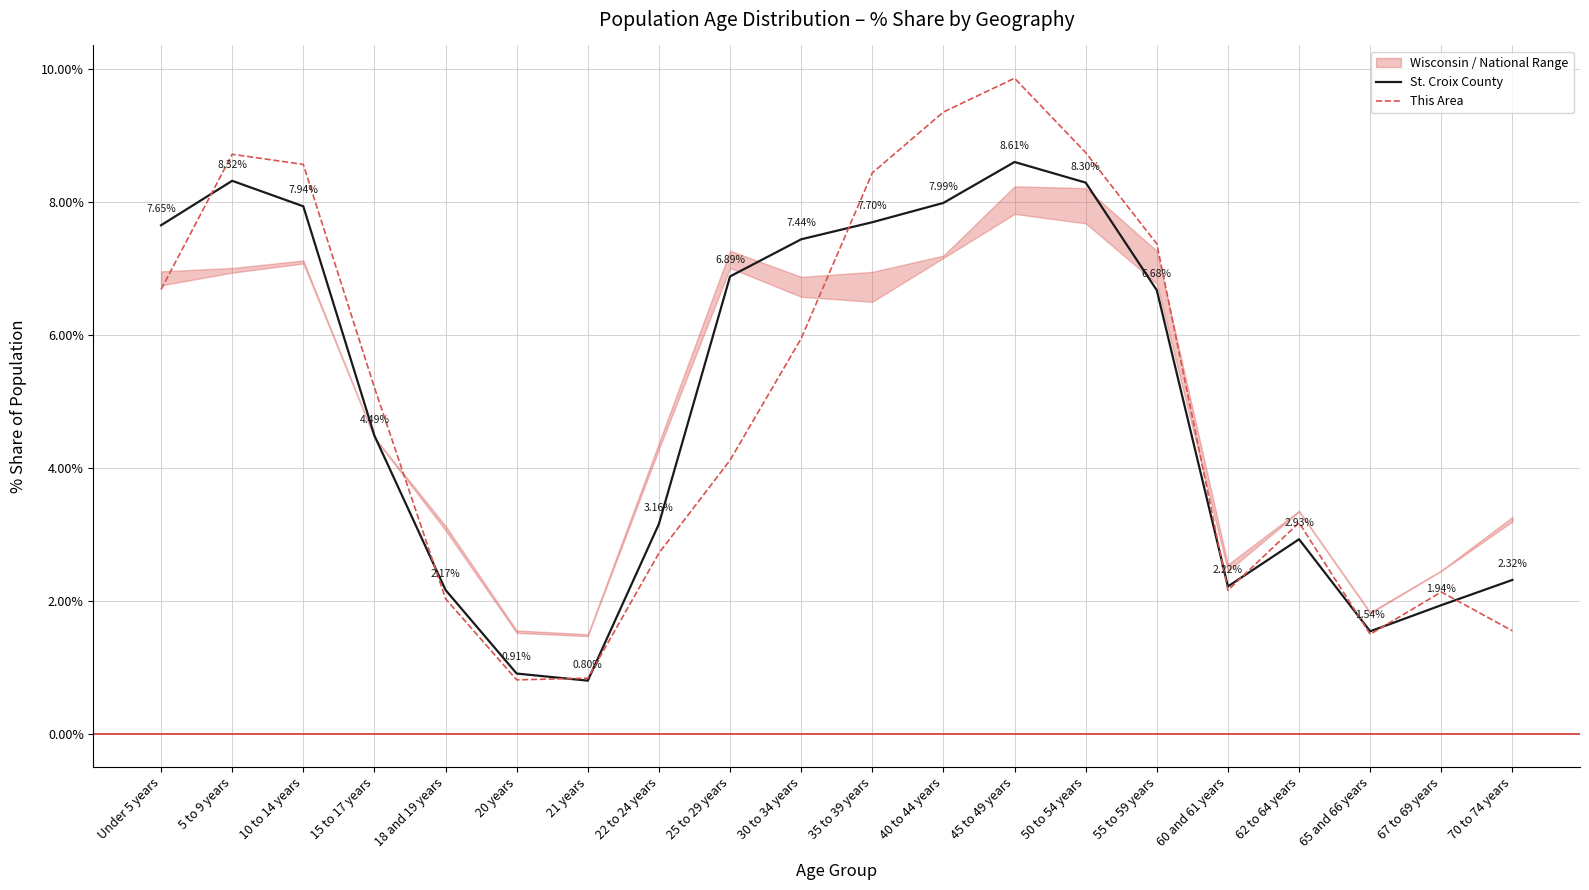

Where do This Area and St. Croix County first cross each other?

Under 5 years and 5 to 9 years